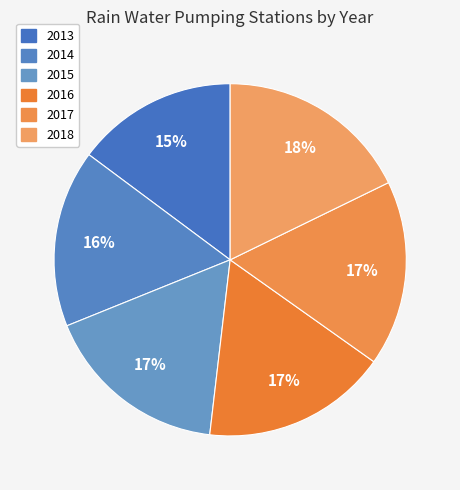

To the nearest percent, what percentage of the pie is 2014?

16%